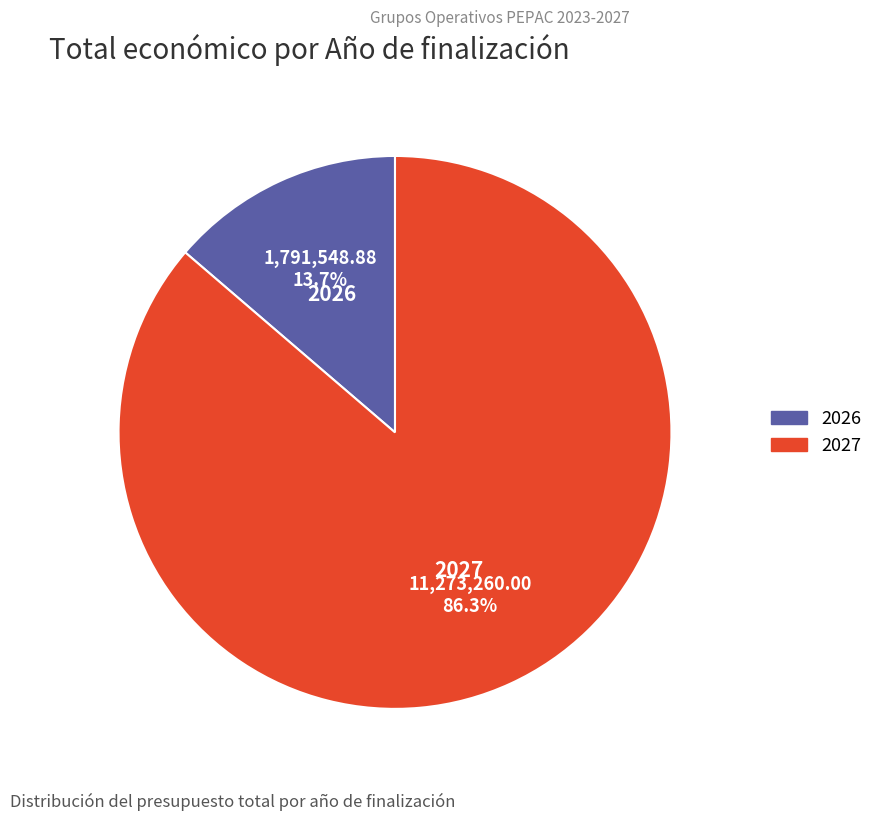

Count the number of slices in the pie.

2